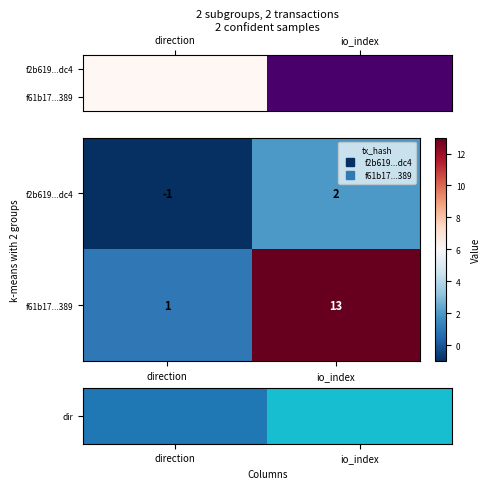

What is the difference between the f61b17...389 values at direction and io_index?

12